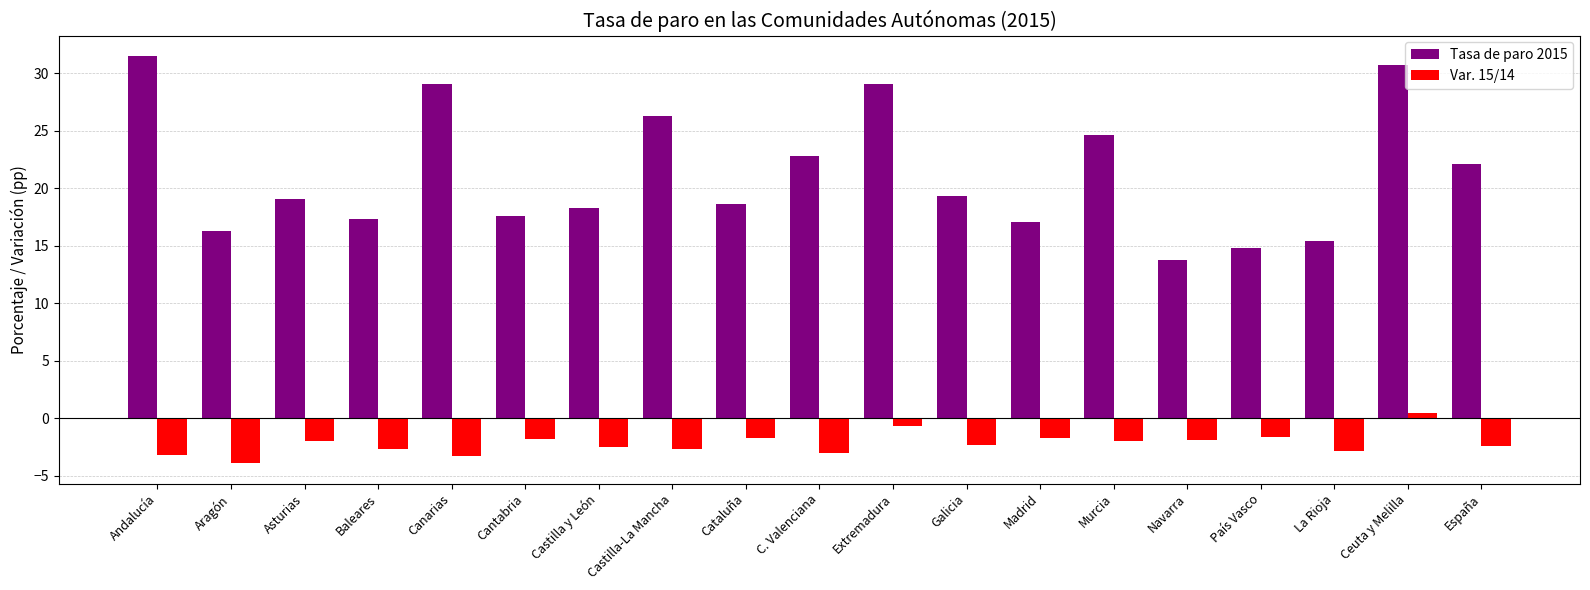

What position from the left is Baleares?

4